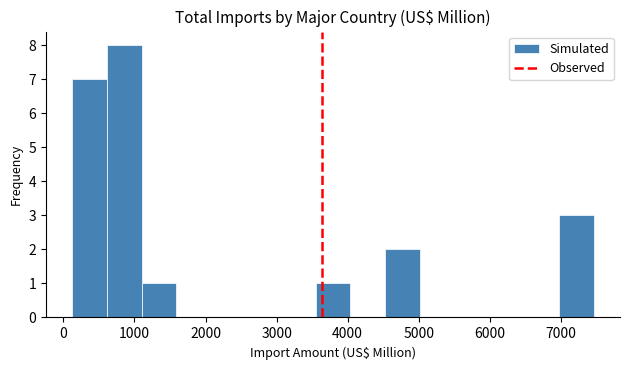

Over which range of the x-axis is the bar tallest?

600 to 1100